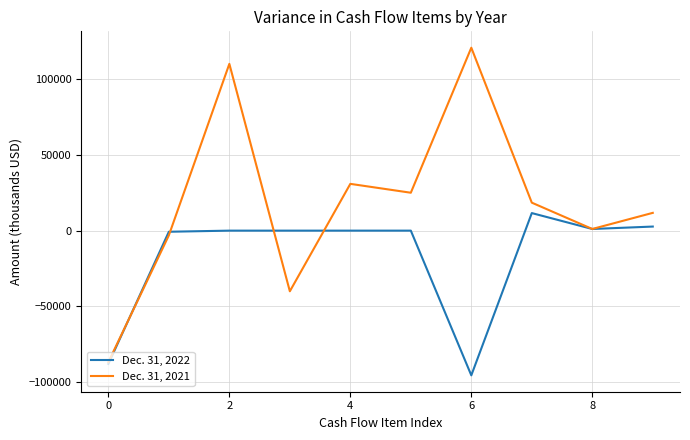

What is the minimum value shown in the chart?

-95444